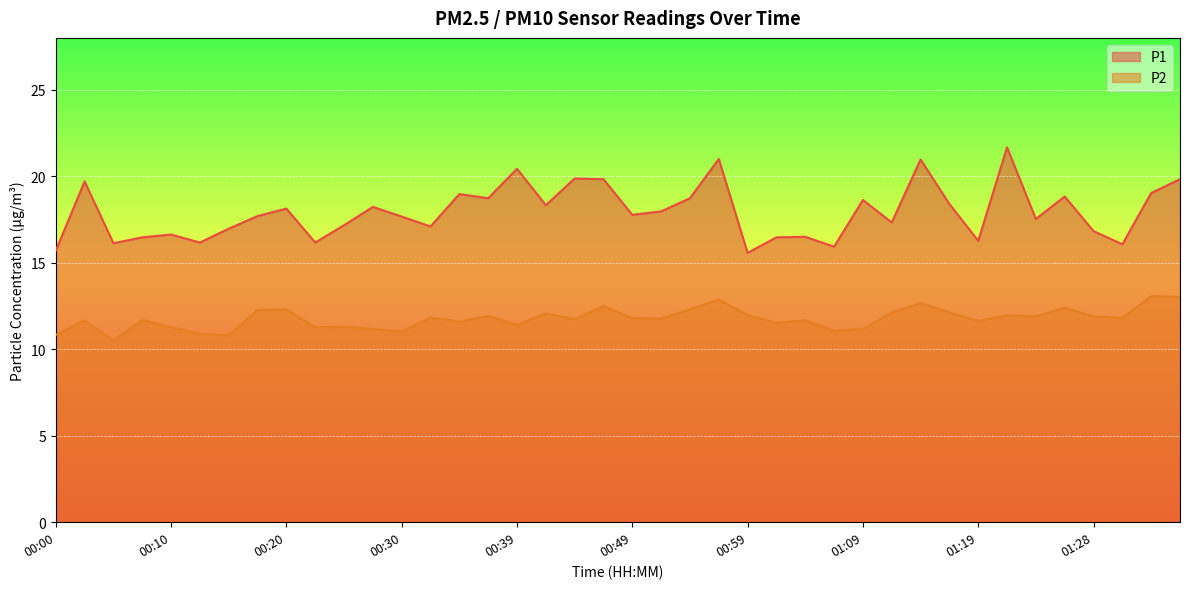

What is the label of the 25th point from the right?

00:37